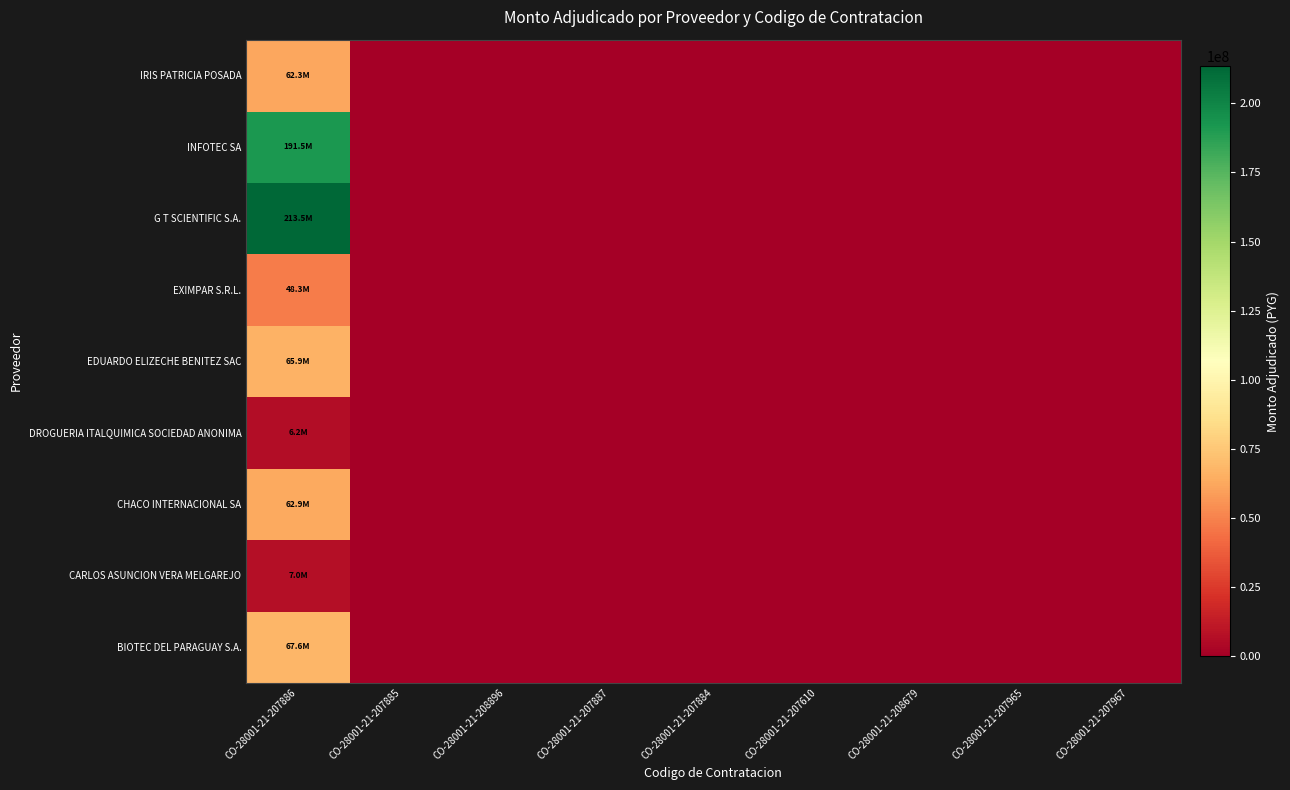

At which category is the sum across all series the highest?

CO-28001-21-207886